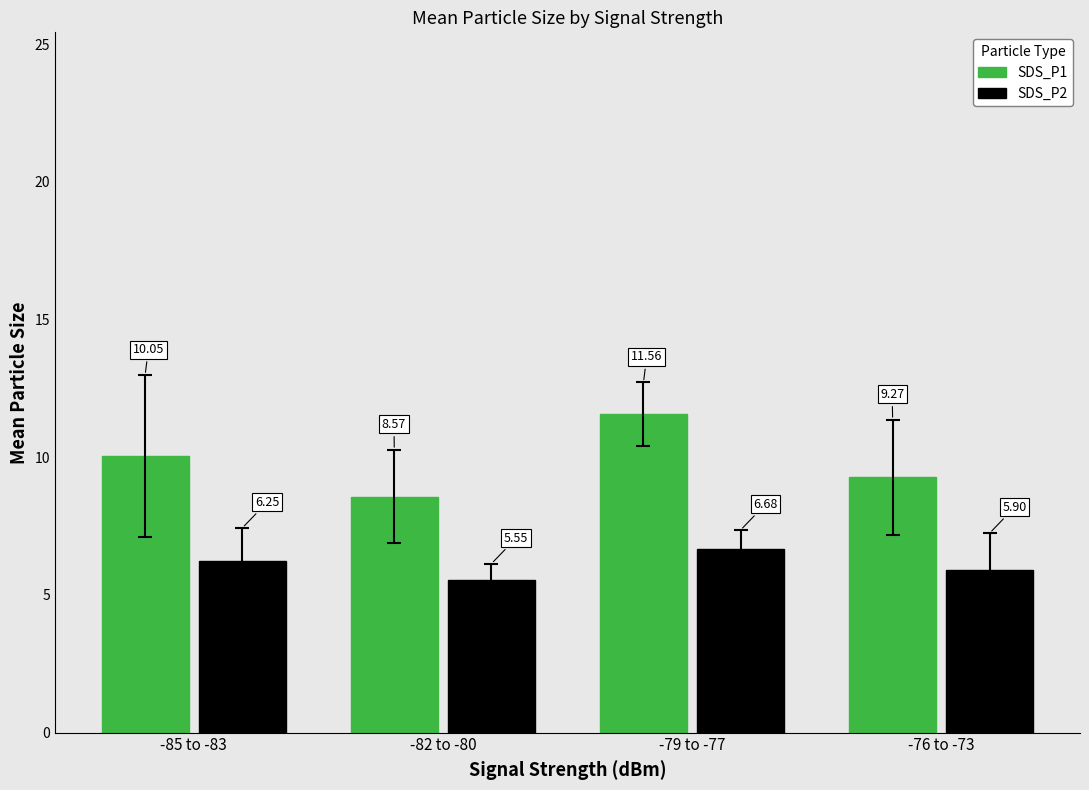

Between -85 to -83 and -79 to -77, which series saw the biggest shift?

SDS_P1